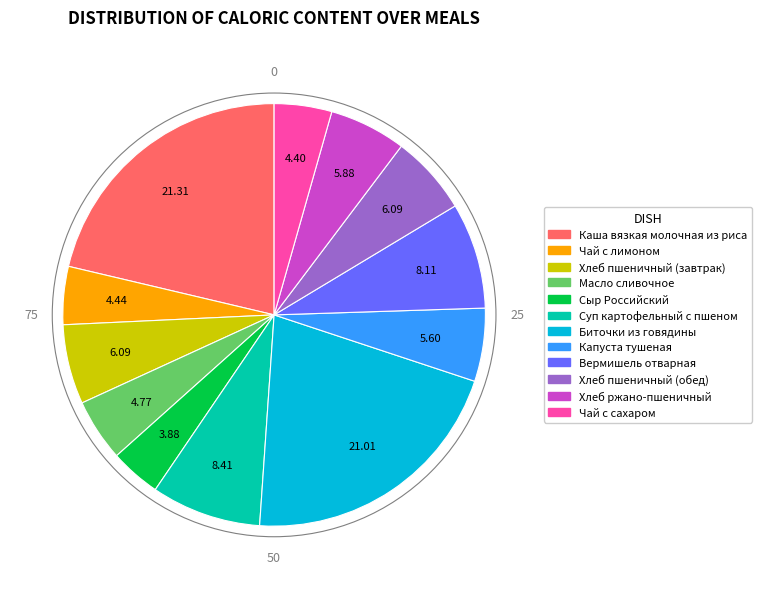

What is the ratio of the value at Чай с сахаром to the value at Капуста тушеная?

0.8